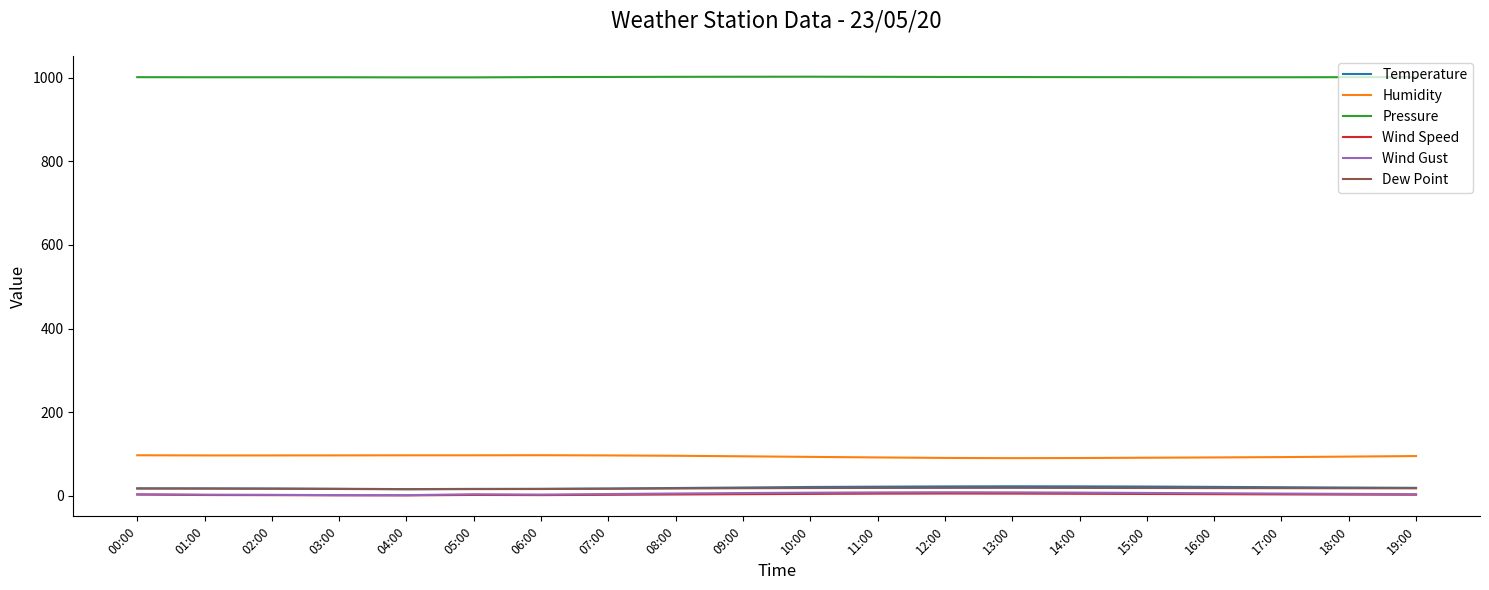

What are all the series names shown in the legend?

Temperature, Humidity, Pressure, Wind Speed, Wind Gust, Dew Point